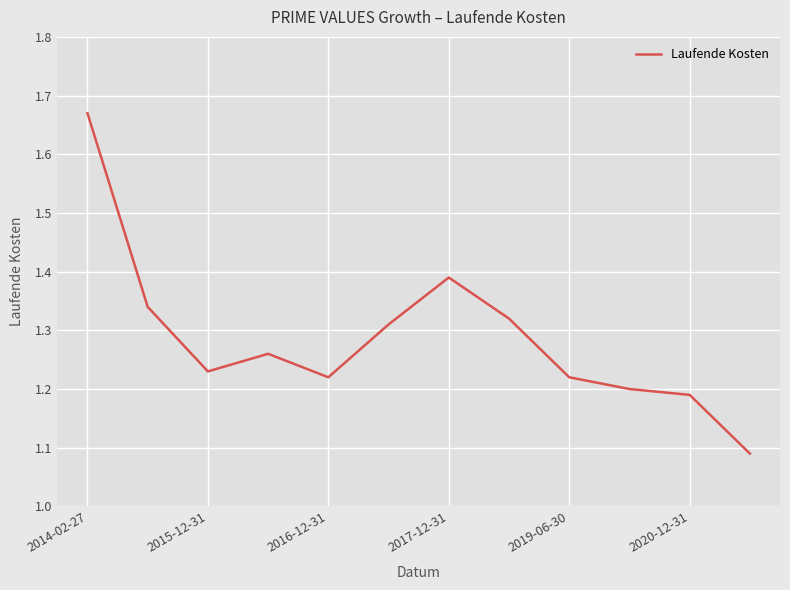

How many series are shown in this chart?

1